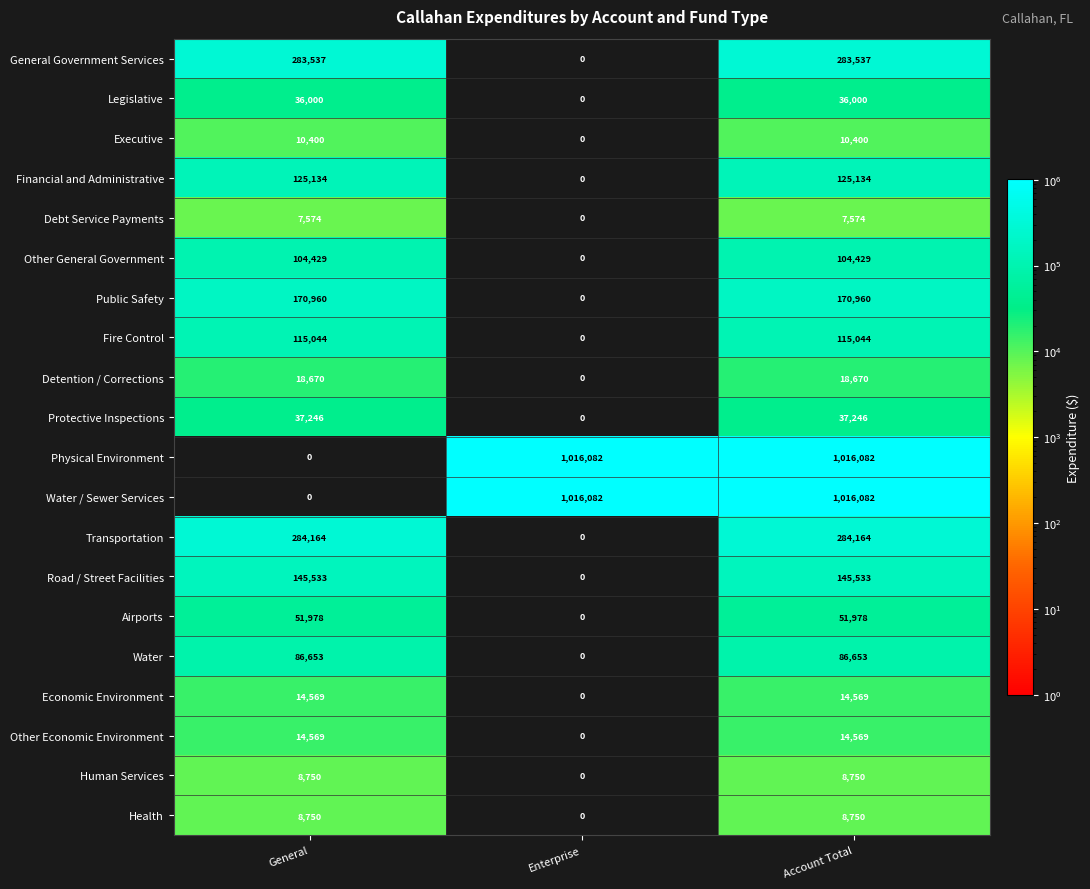

What is the total value across all series at General?

1523960